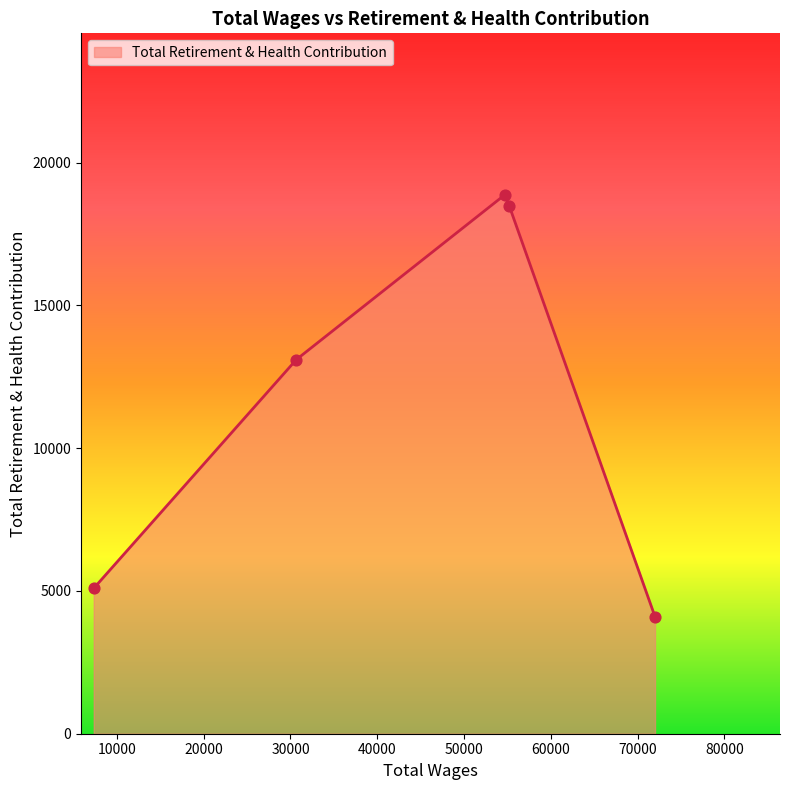

What is the maximum value shown in the chart?

18869